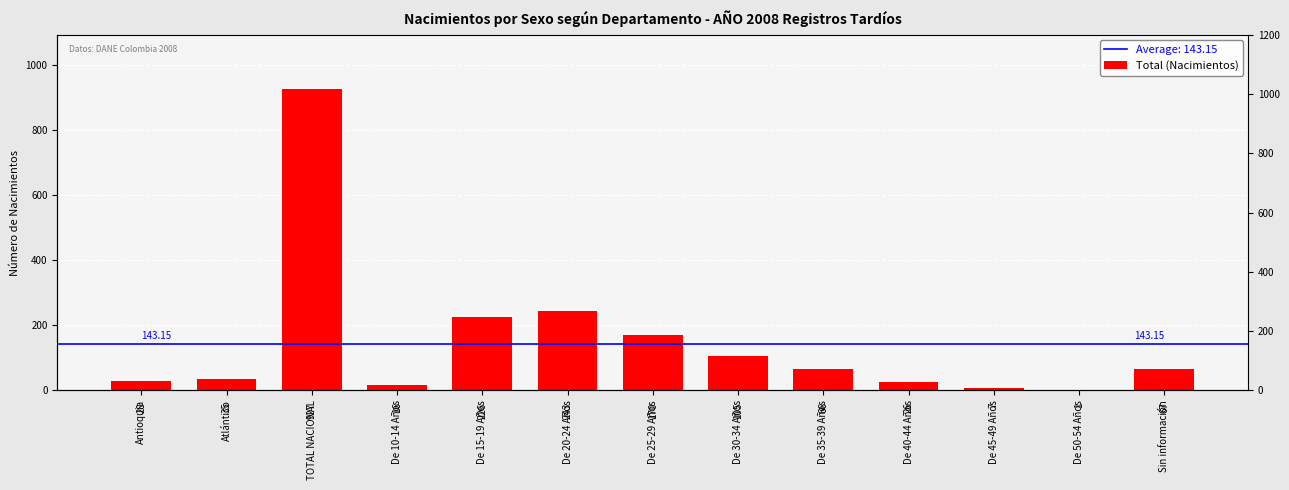

At which label does the data first exceed 66?

TOTAL NACIONAL